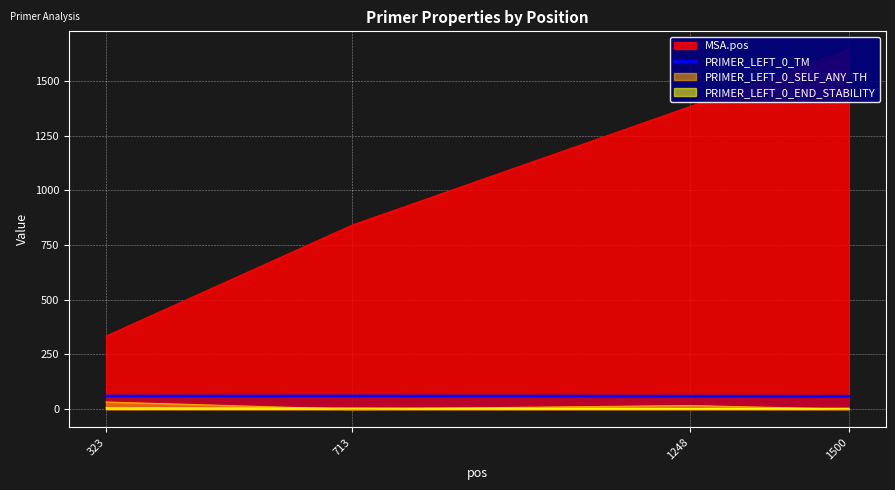

Is it true that PRIMER_LEFT_0_TM equals 59.6 at 1248?

True